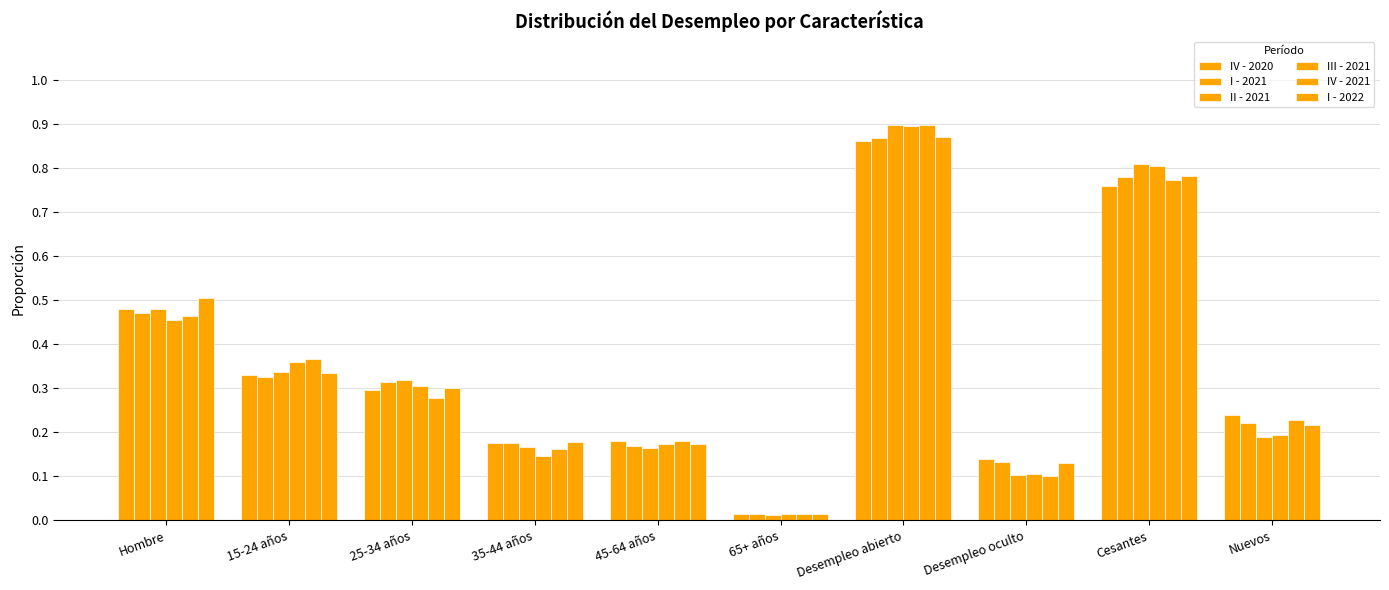

At which label does IV - 2020 reach its peak?

Desempleo abierto